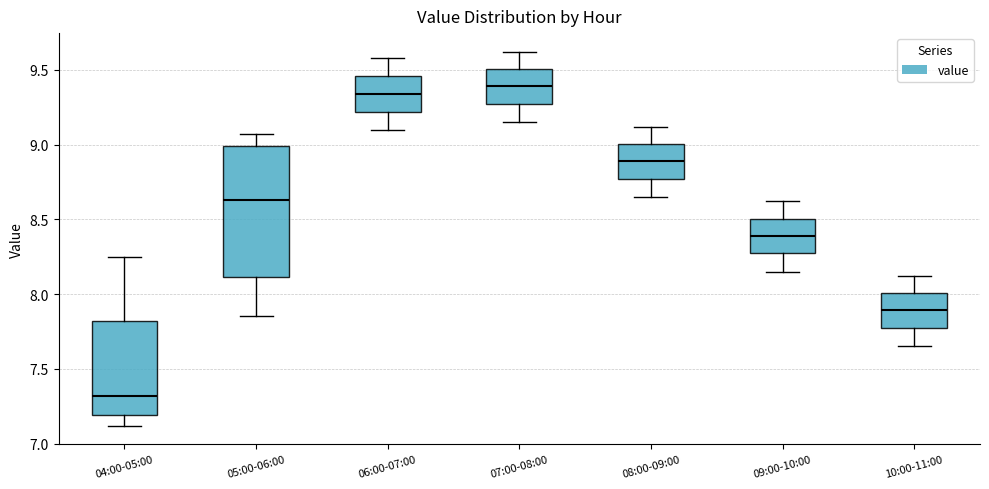

Where is the lower edge of the box for 07:00-08:00 on the y-axis? The values are not printed on the chart, so give them approximately, as read against the axis.

9.25